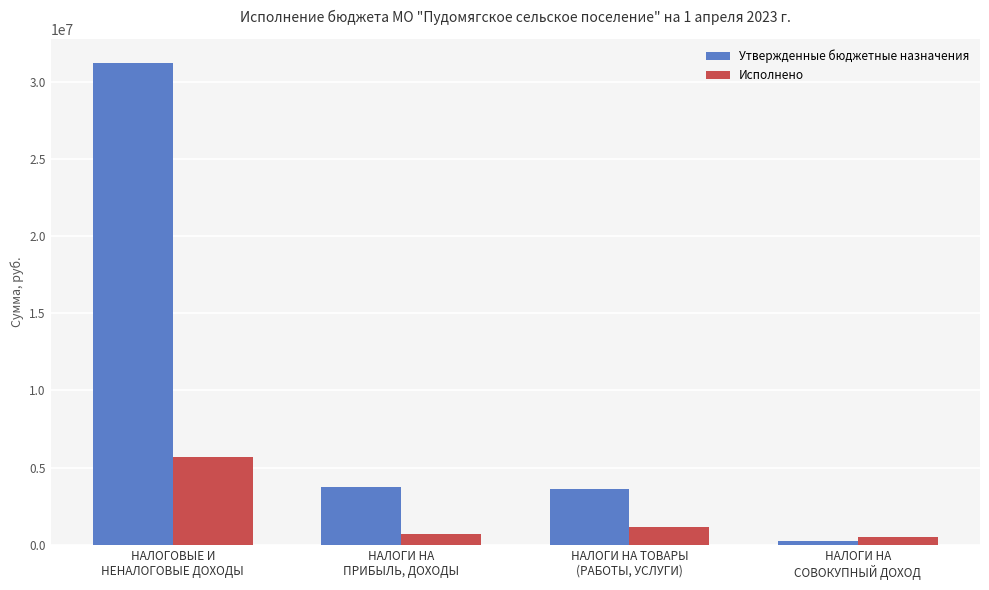

Rank the series by their average value, from highest to lowest.

Утвержденные бюджетные назначения, Исполнено